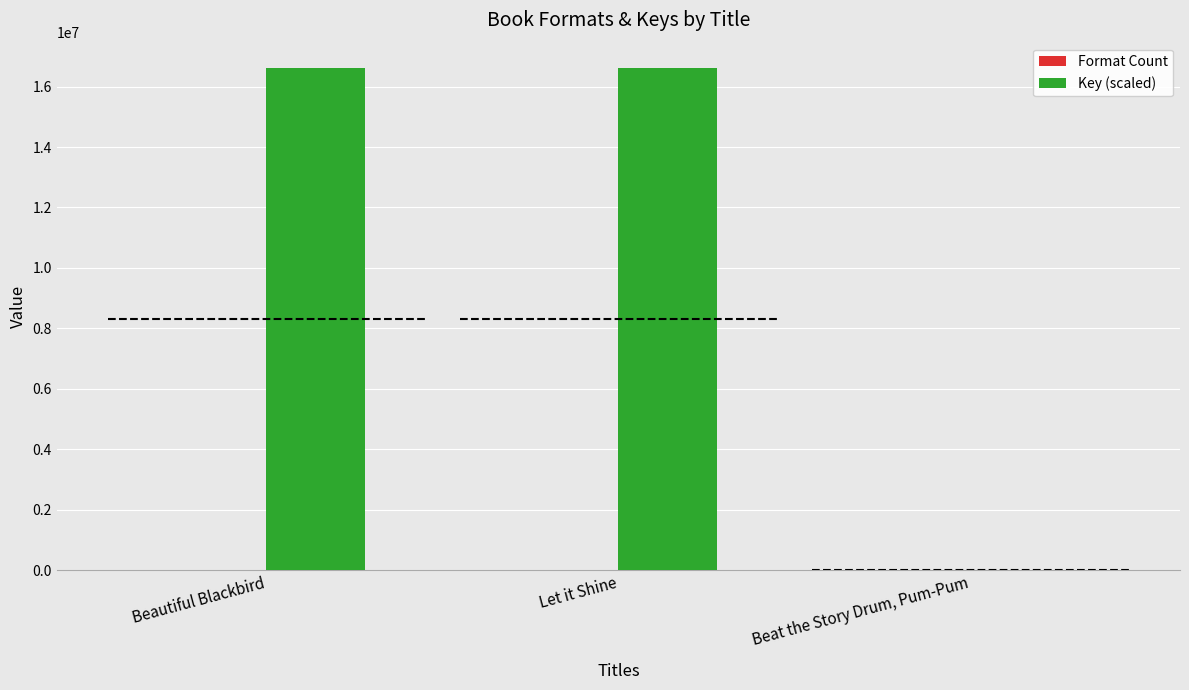

Reading left to right, list all the values displayed in this chart.

Format Count: 3	2	2
Key (scaled): 16621485	16621508	6002